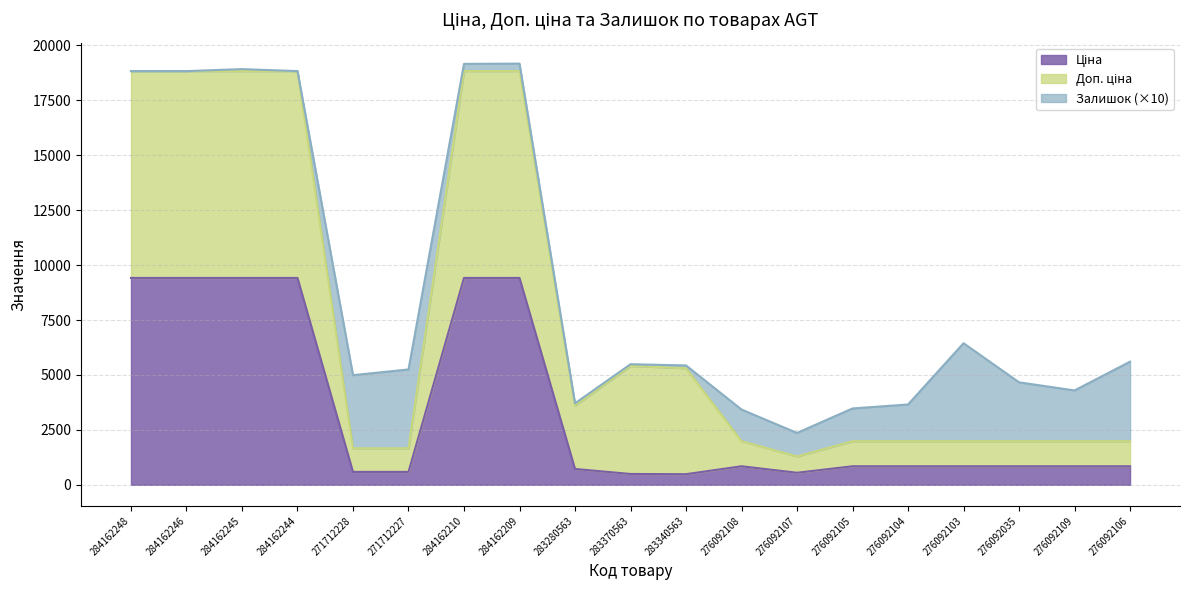

Does the chart display data point markers on the line(s)?

No